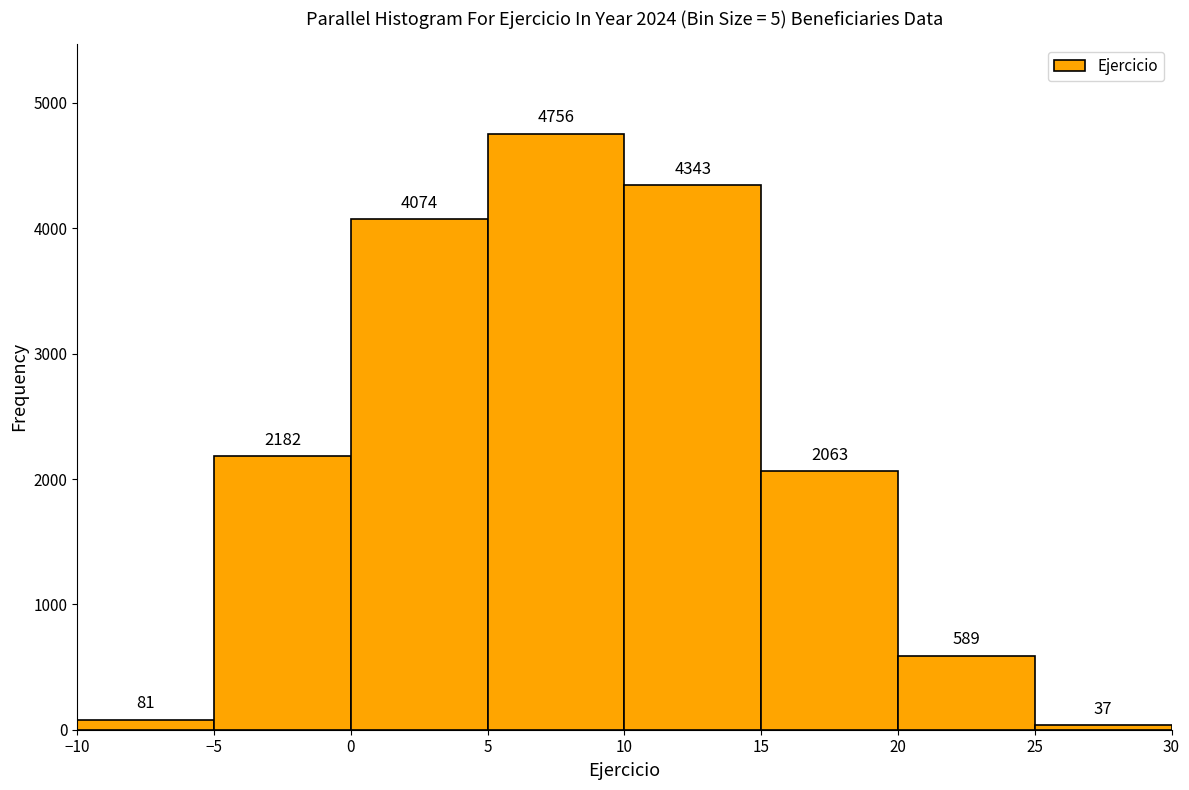

How tall is the bar that spans 0 to 5 on the x-axis?

4074